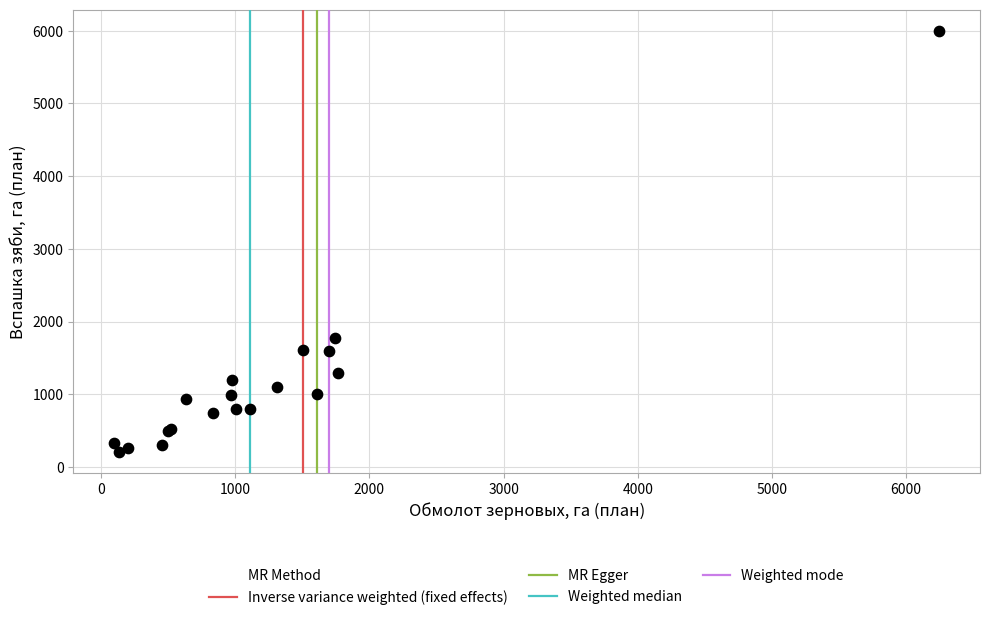

What Y value in the scatter plot is closest to 3105?

1770